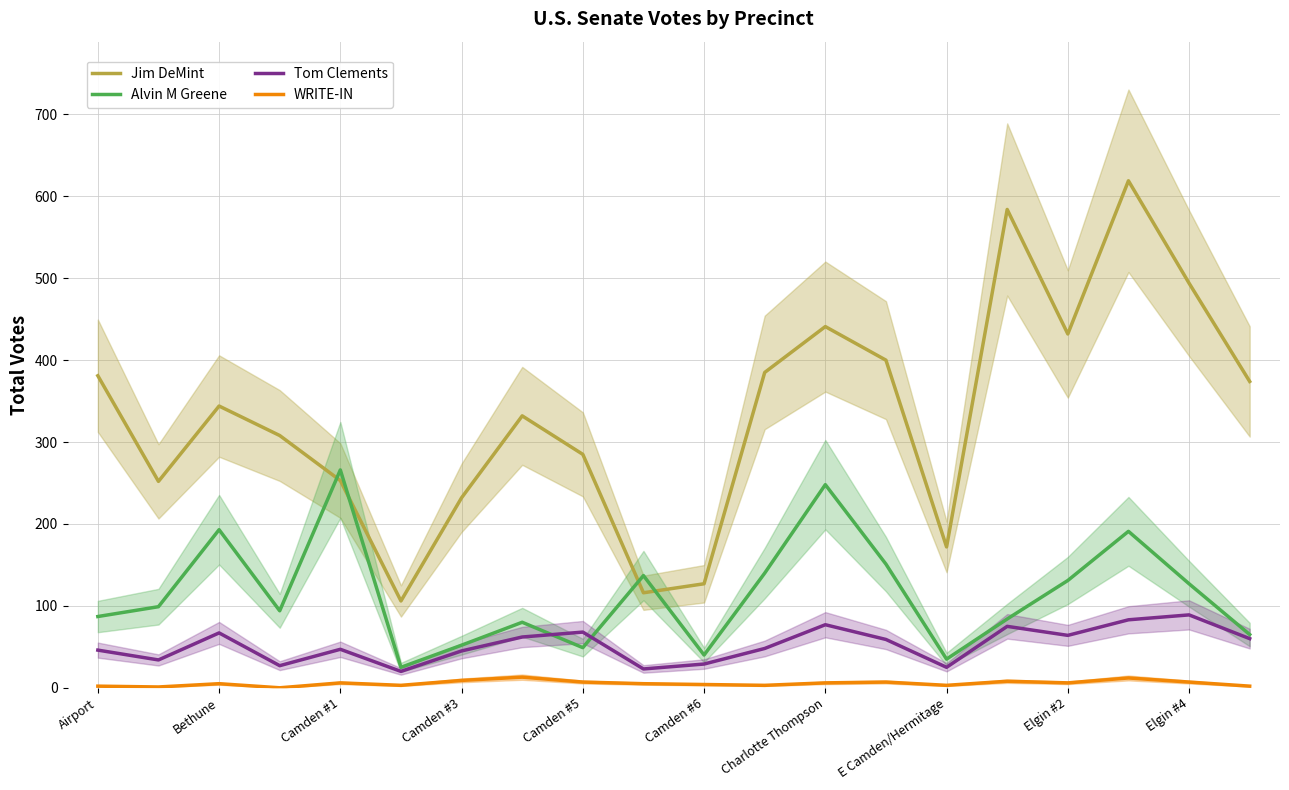

Reading right to left, list all the values displayed in this chart.

Jim DeMint: 374	494	619	432	584	172	400	441	385	127	116	285	332	232	106	253	308	344	252	381
Alvin M Greene: 65	127	191	131	84	35	151	248	140	40	137	49	80	52	25	266	94	193	99	87
Tom Clements: 60	89	83	64	75	25	59	77	48	29	23	68	62	45	20	47	27	67	34	46
WRITE-IN: 2	7	12	6	8	3	7	6	3	4	5	7	13	9	3	6	0	5	1	2